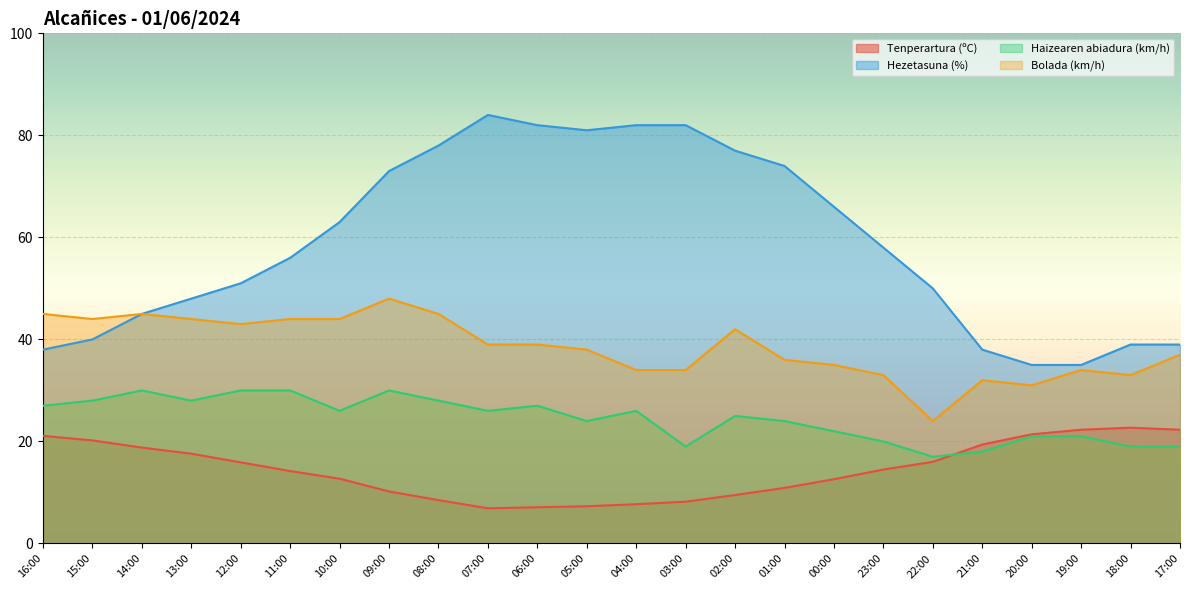

Which series has the largest range (max minus min)?

Hezetasuna (%)